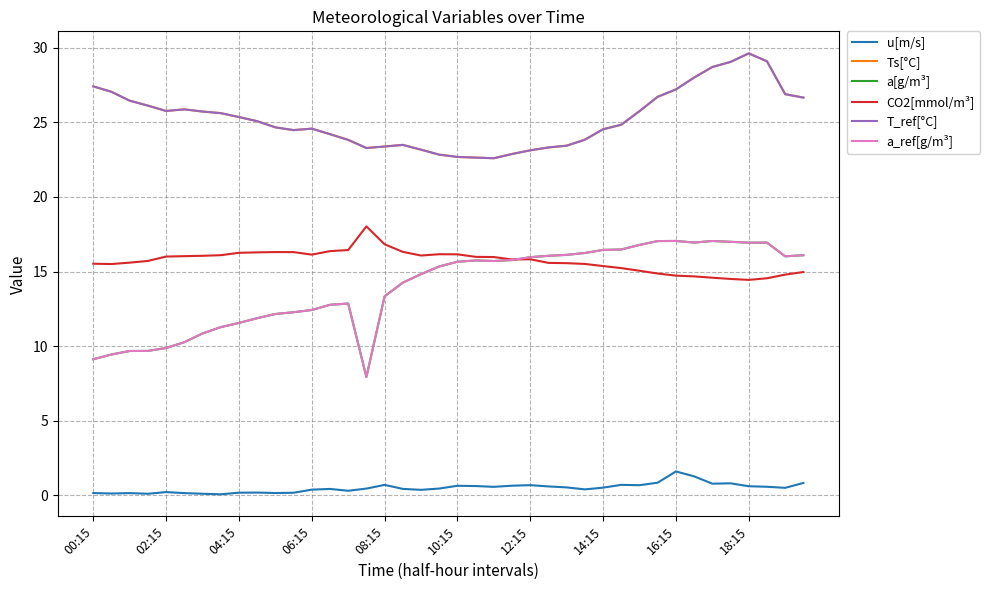

Does the chart have visible grid lines?

Yes